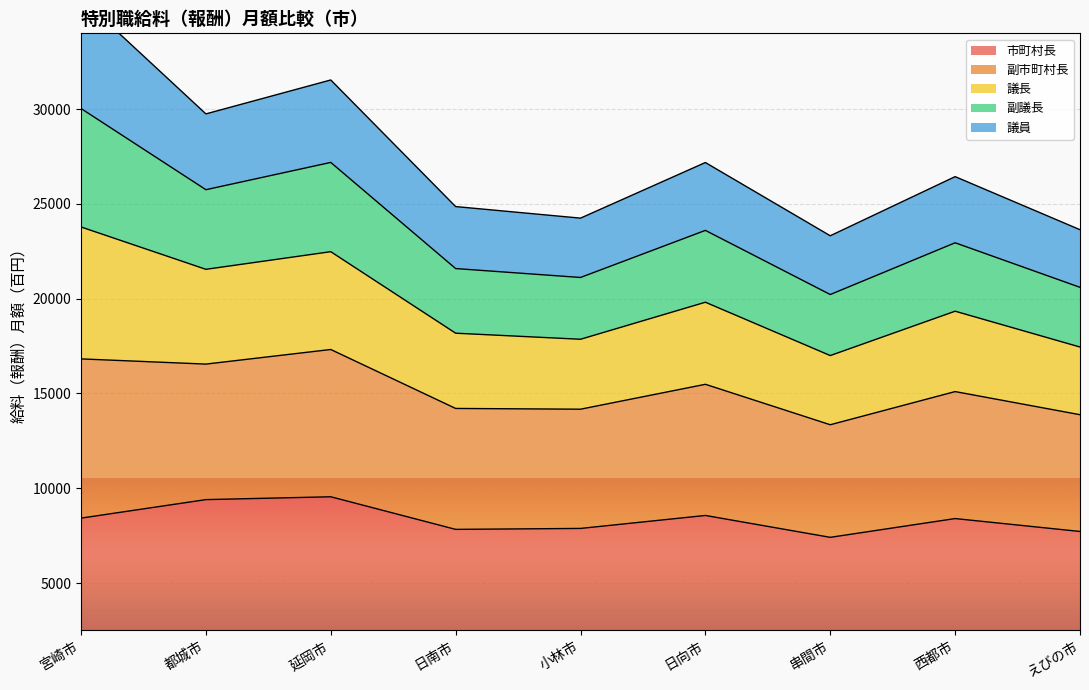

In 副市町村長, how many points are higher than both neighbors (excluding endpoints)?

3